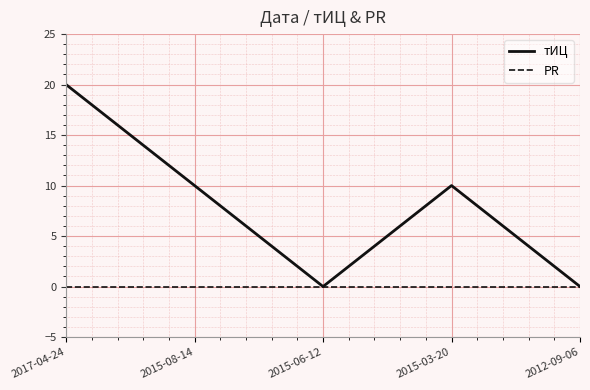

List the series in order of their overall mean, lowest first.

PR, тИЦ